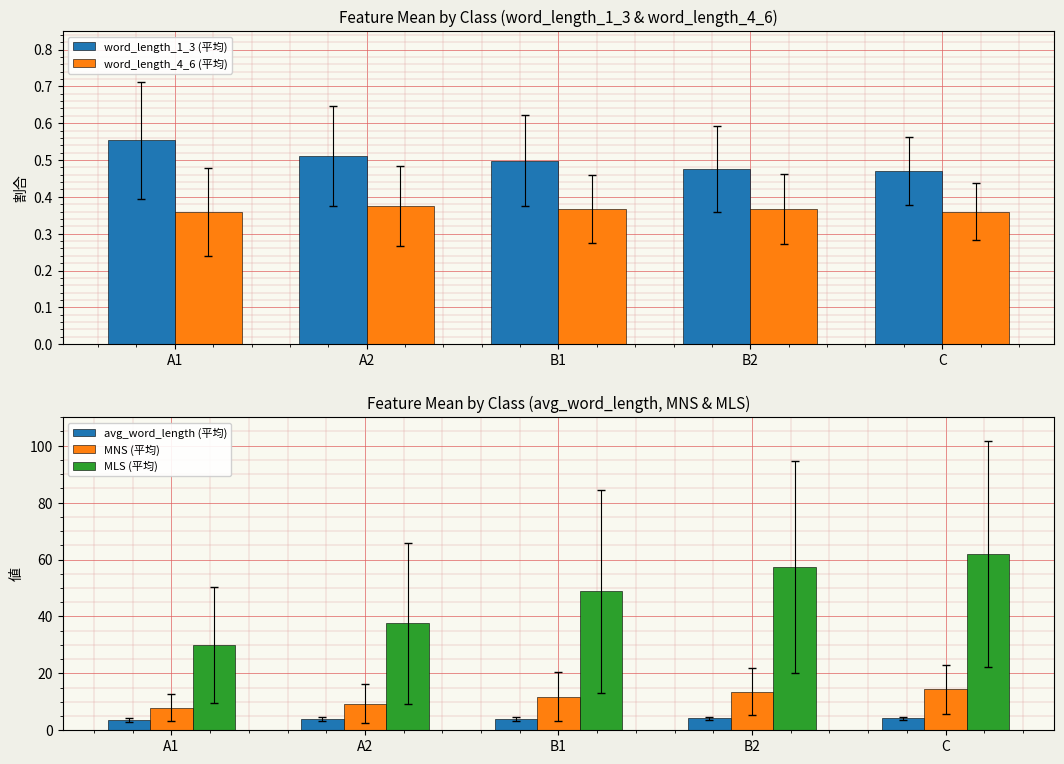

What is the difference between the avg_word_length (平均) values at B1 and B2?

0.1